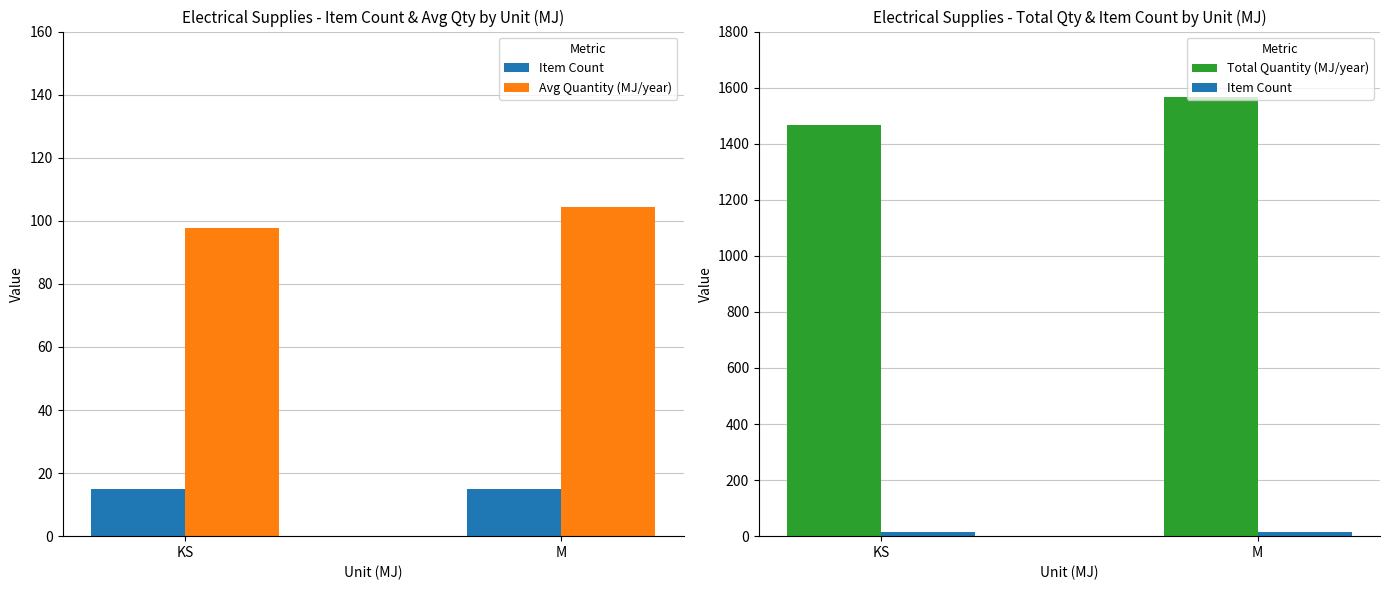

At which category is the sum across all series the highest?

M